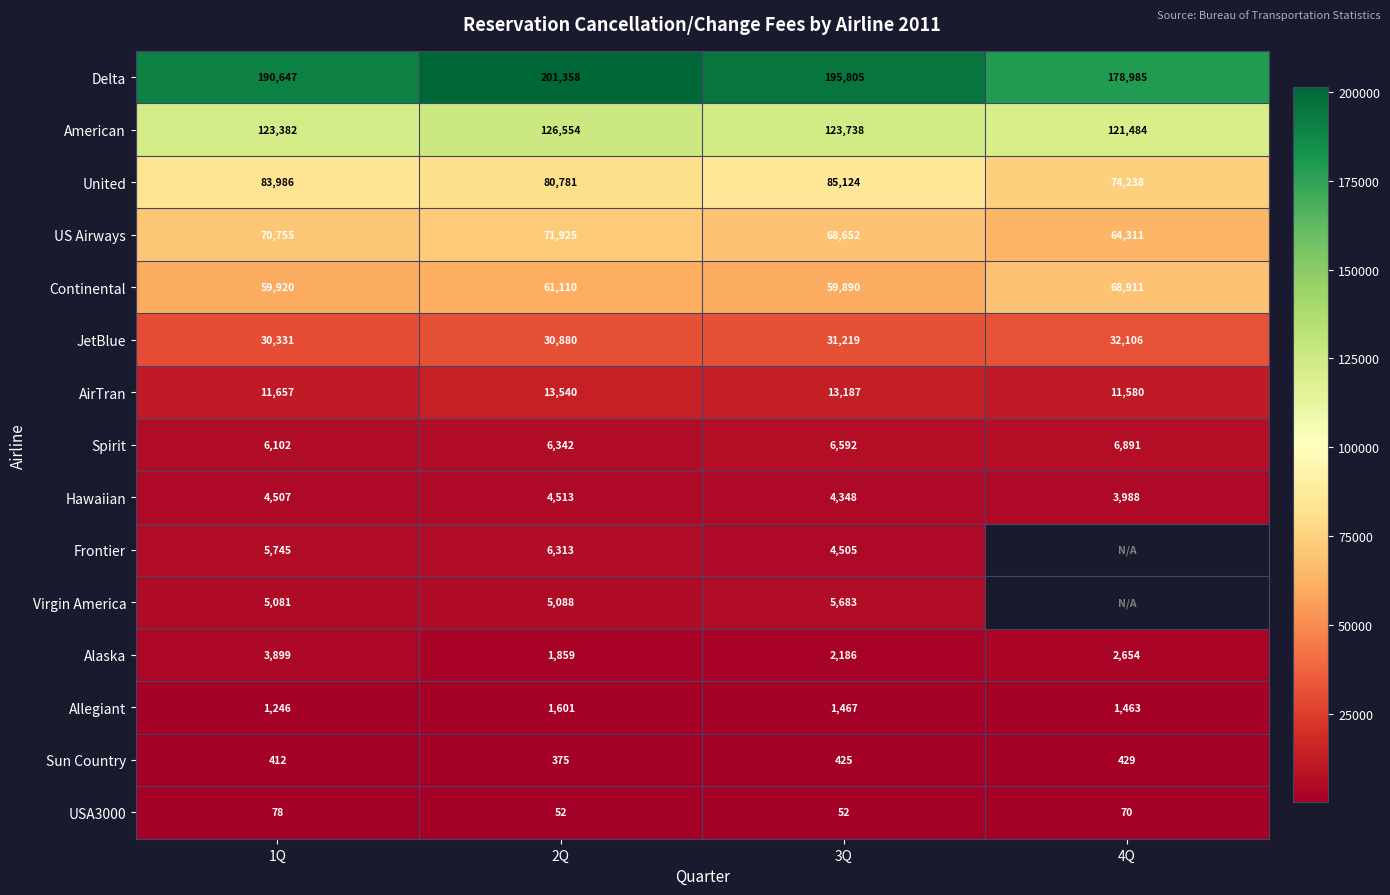

What is the highest value of the Sun Country series?

429